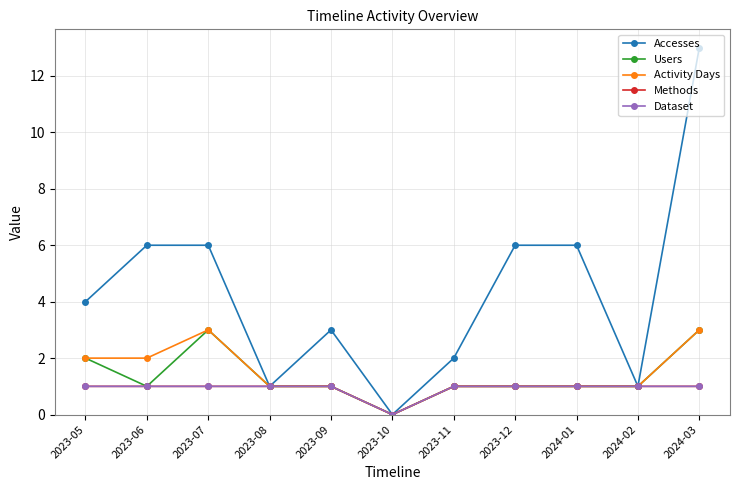

Which category has the lowest value in the Users series?

2023-10